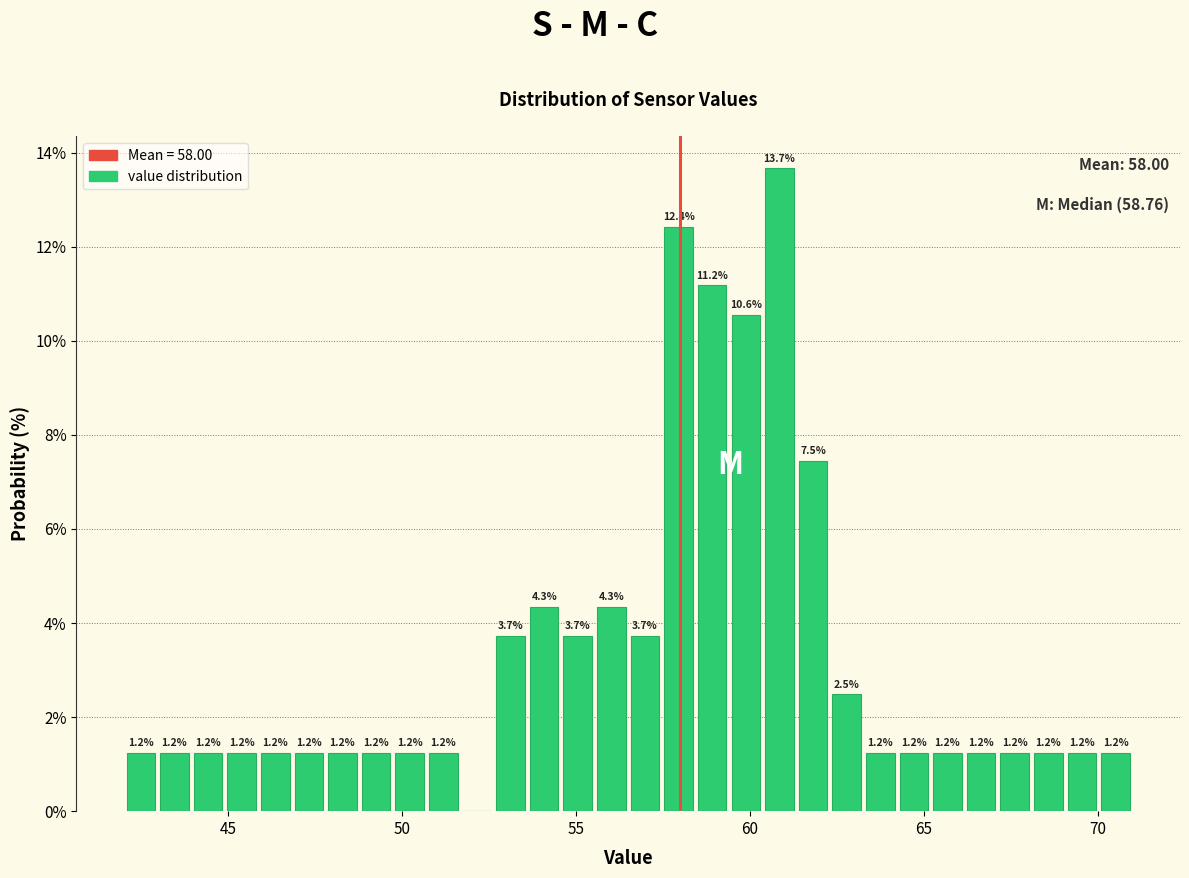

Read against the x-axis, roughly where is the centre of the tallest bar?

61.0